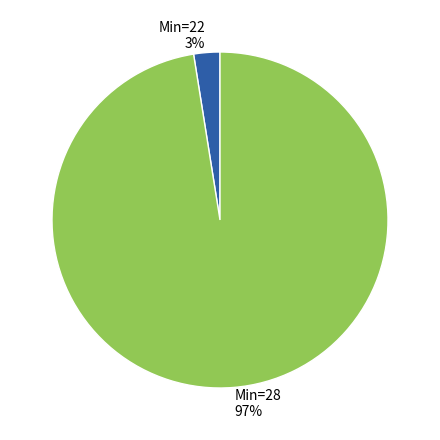

To the nearest percent, what is the average slice percentage?

50%